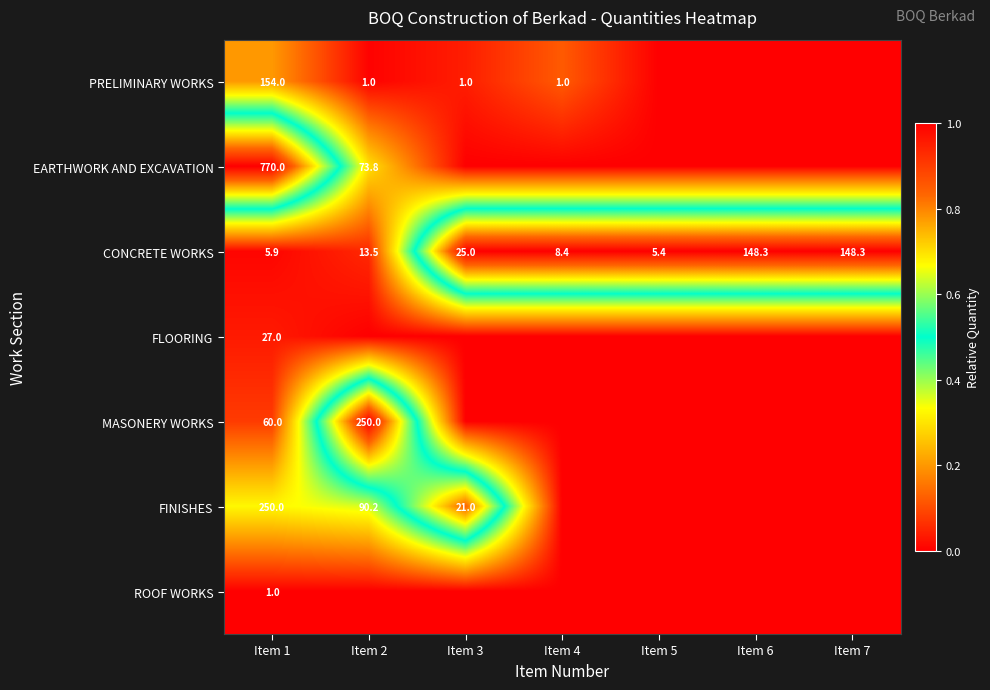

Which category has the lowest value in the CONCRETE WORKS series?

Item 5